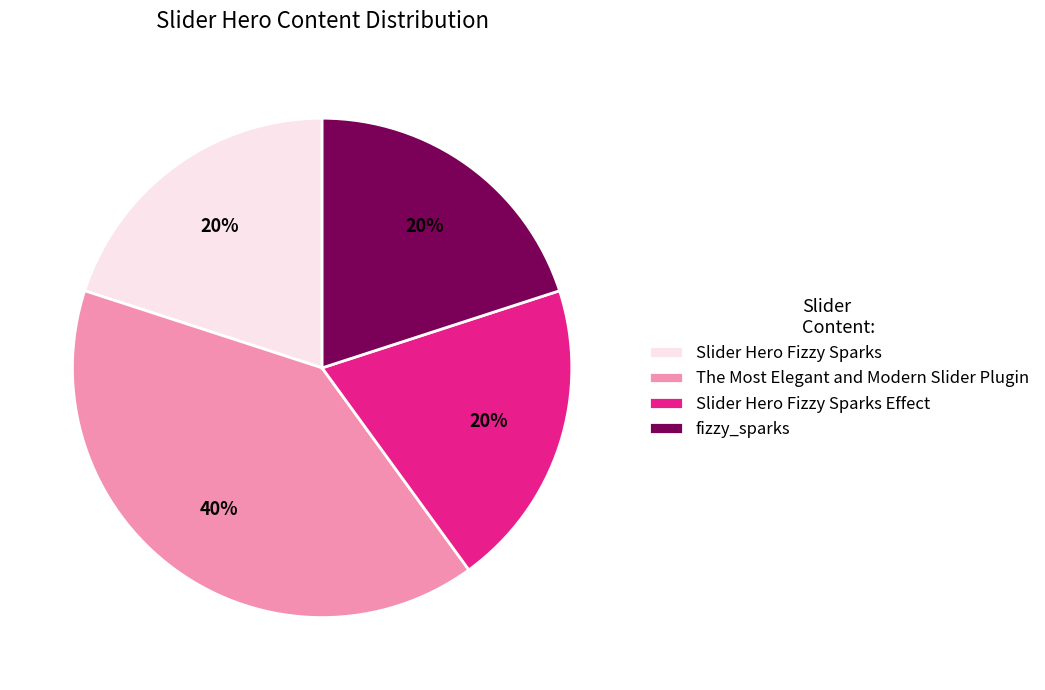

Is there a majority slice in this chart?

No